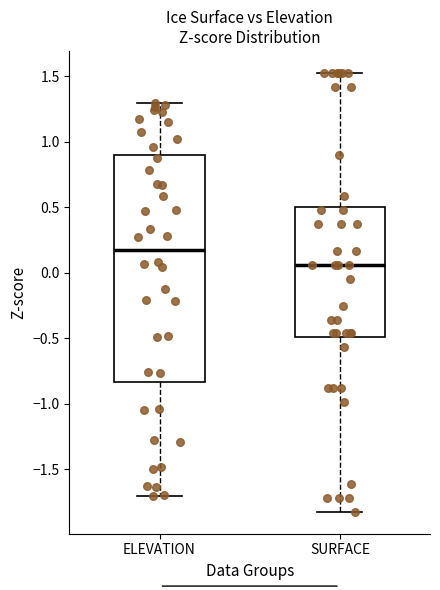

Comparing the boxes themselves (not the whiskers), which one is the tallest?

ELEVATION